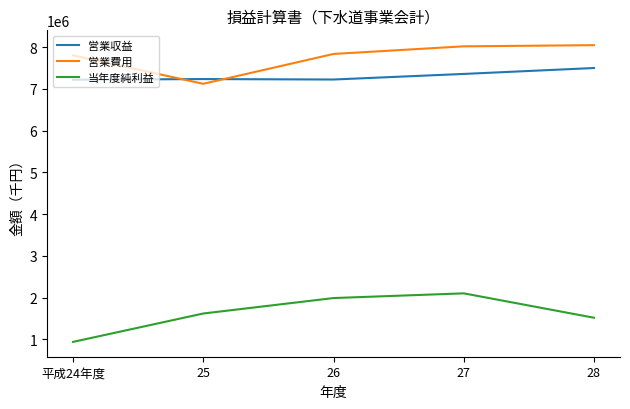

True or false: 営業収益 has a value of 7226170 at 26.

True